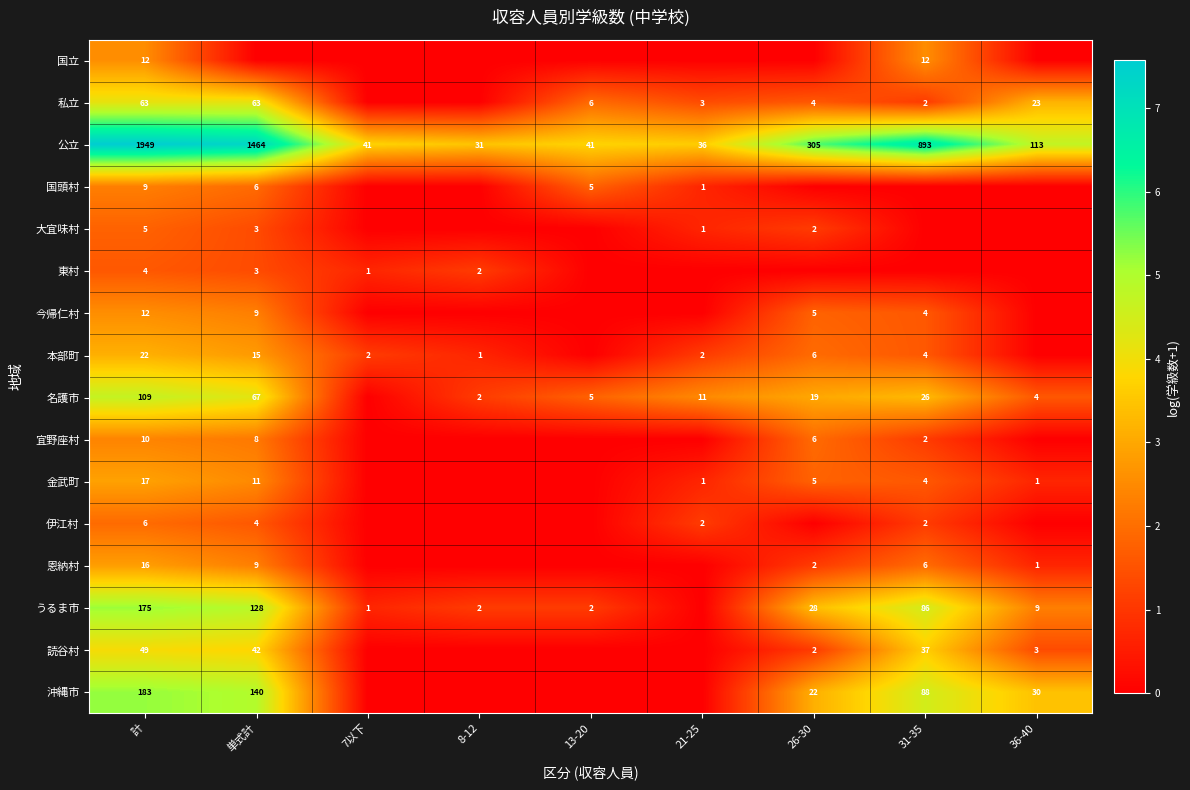

What is the sum of the 私立 values at 36-40 and 26-30?

27